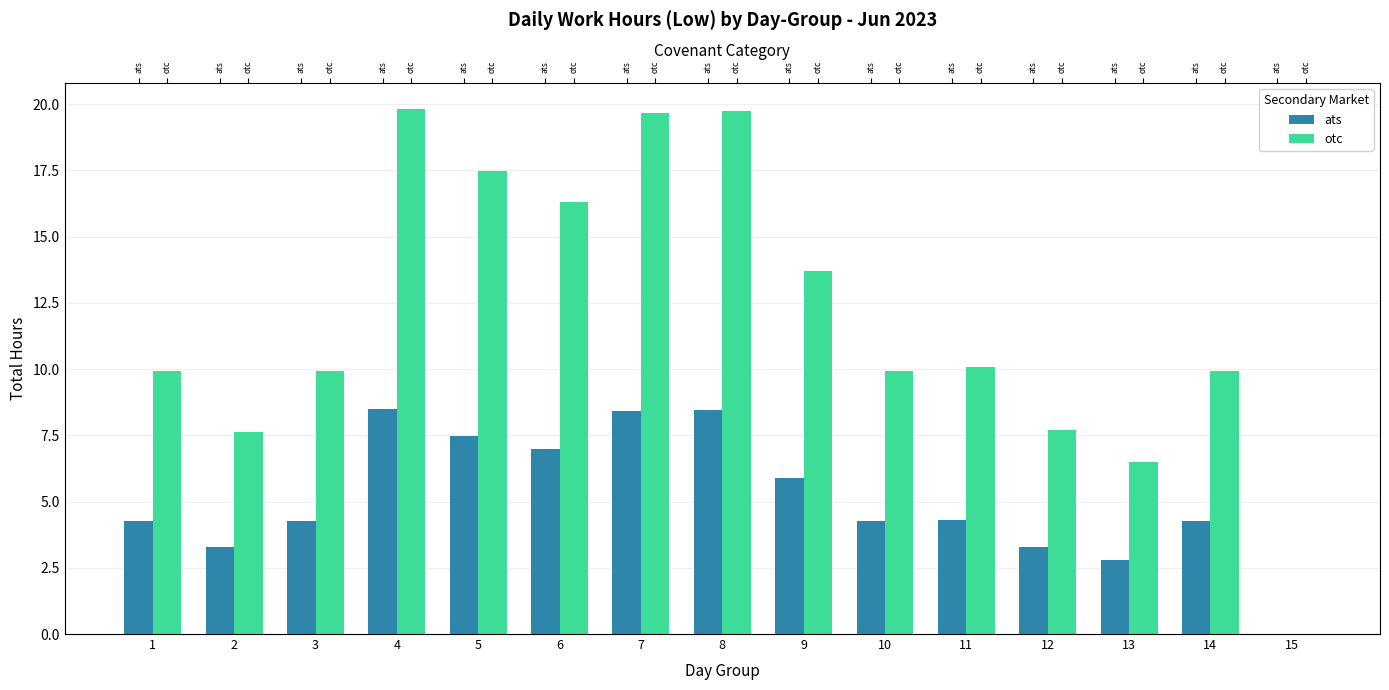

Read the otc value at 1.

9.9